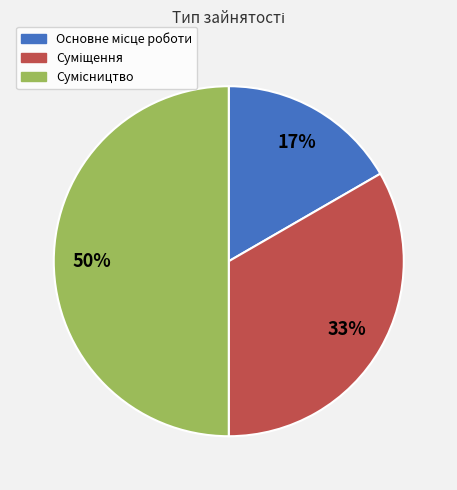

To the nearest percent, what is the average slice percentage?

33%